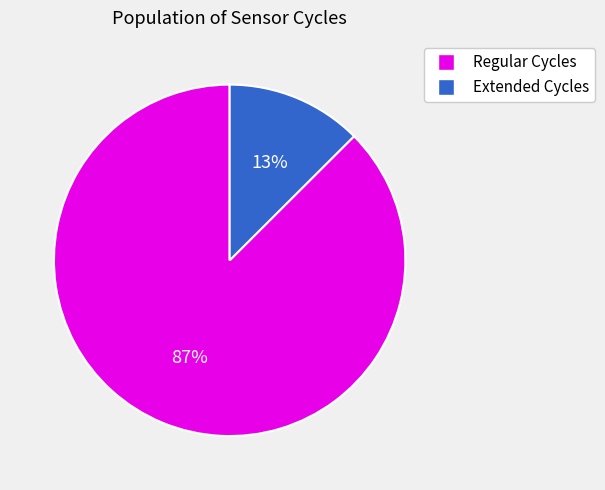

How many segments does this pie chart have?

2